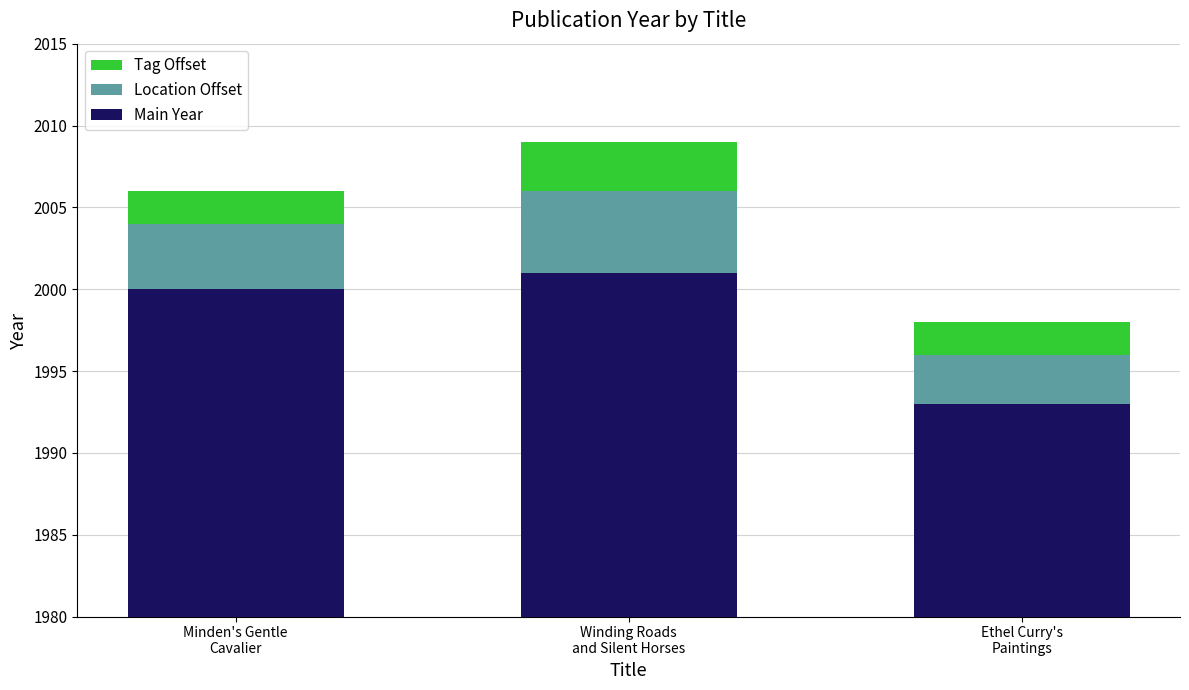

Which series has the largest total across all categories?

Main Year